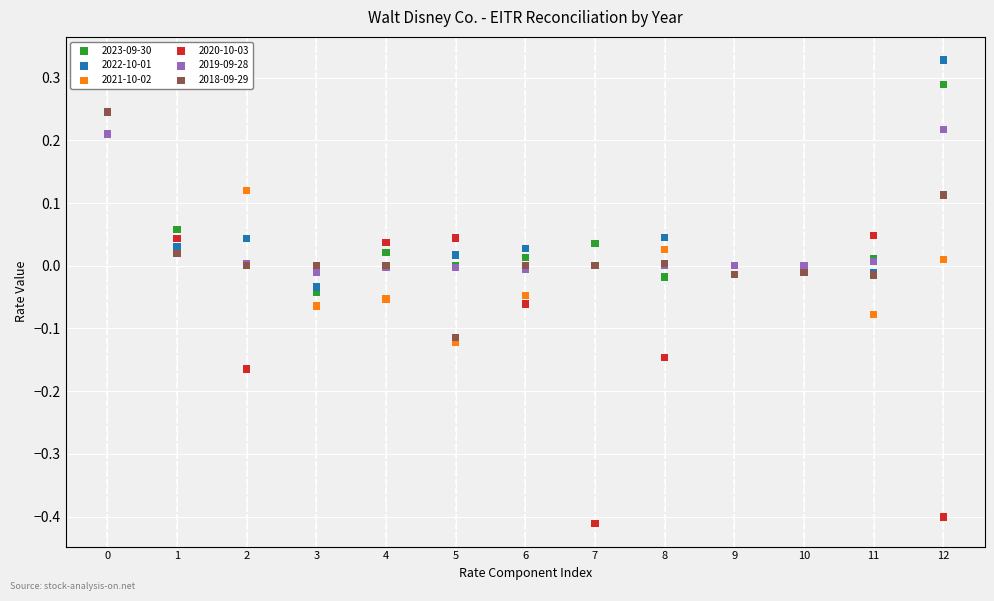

What are all the series names shown in the legend?

2023-09-30, 2022-10-01, 2021-10-02, 2020-10-03, 2019-09-28, 2018-09-29